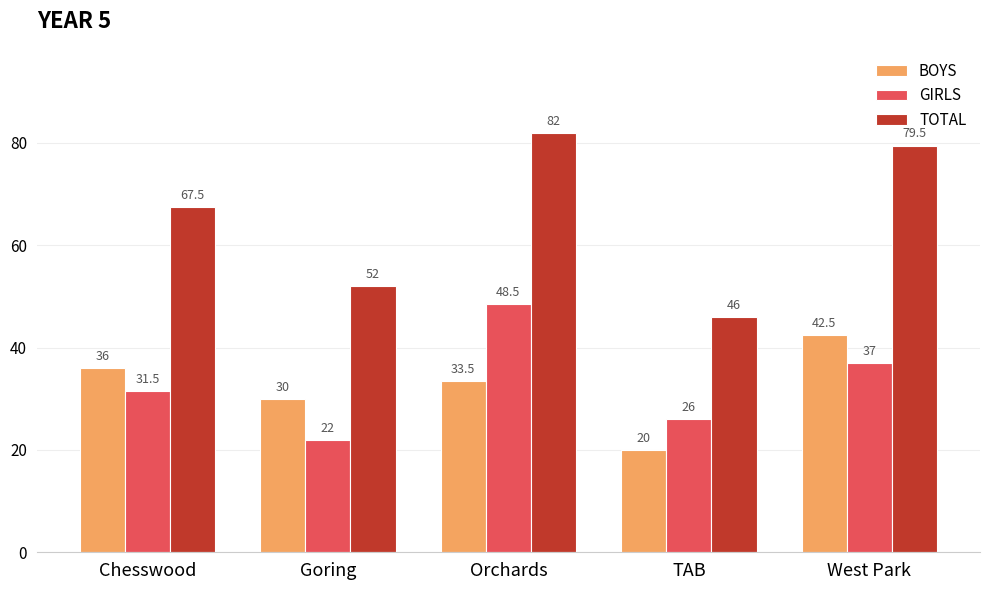

Where is BOYS nearest to the value 31?

Goring